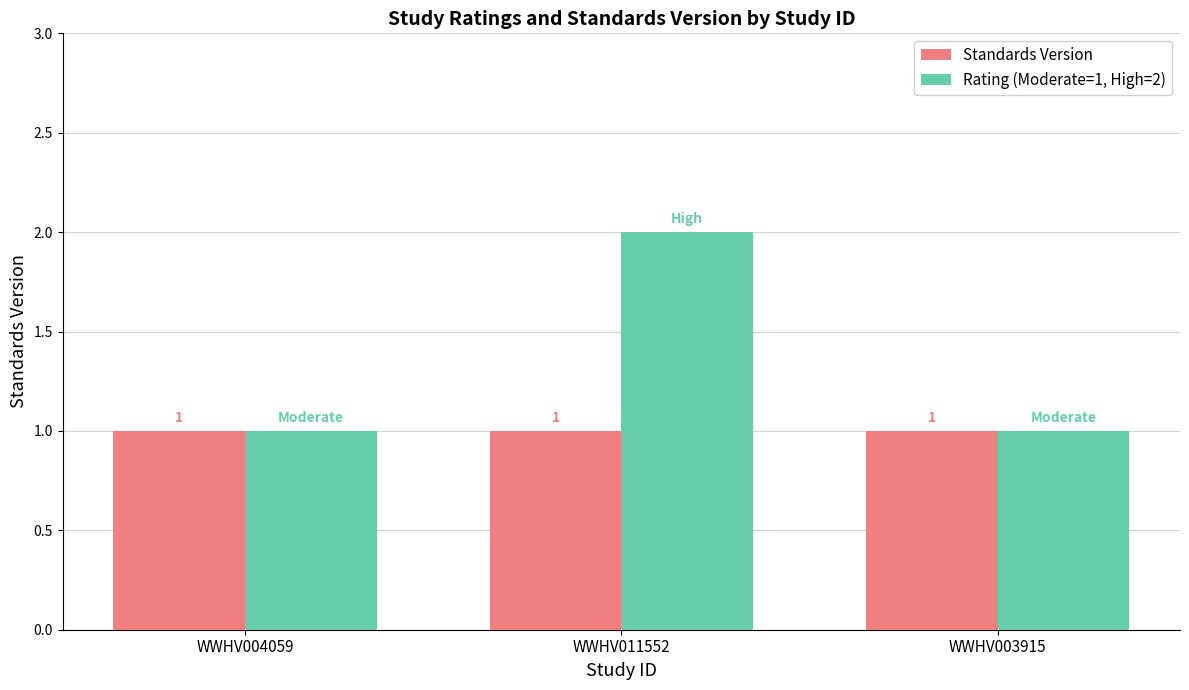

How many groups of bars are there?

3